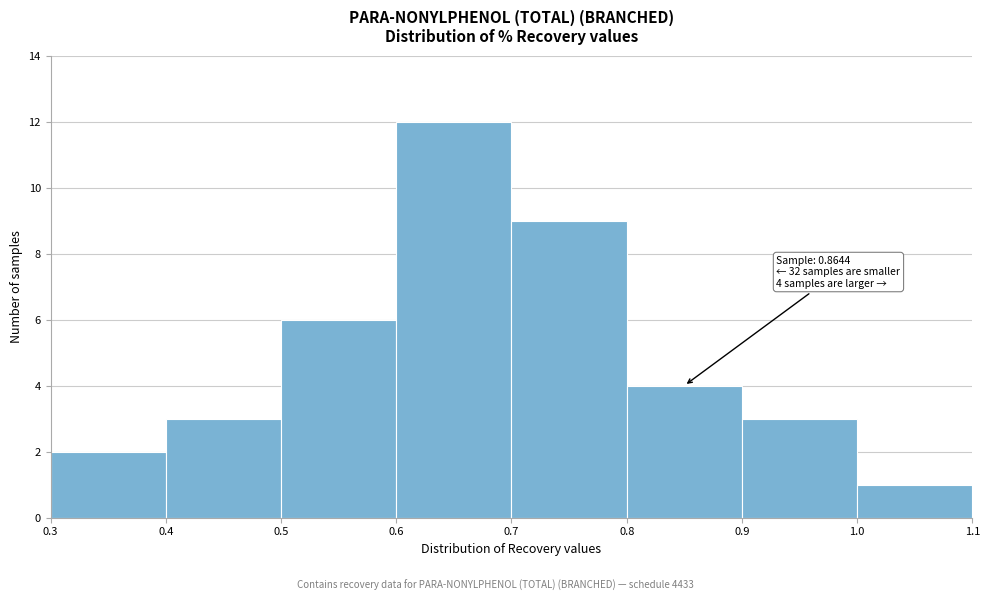

Which range on the x-axis has the tallest bar?

0.6 to 0.7